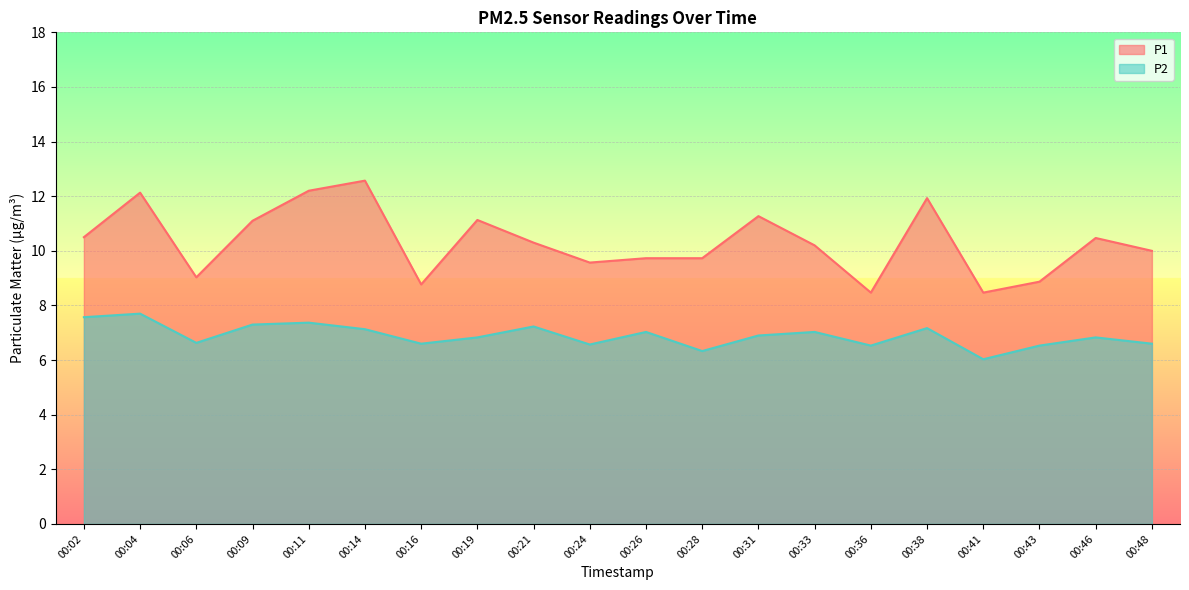

The value of P1 at 00:33 is 16.1. True or false?

False